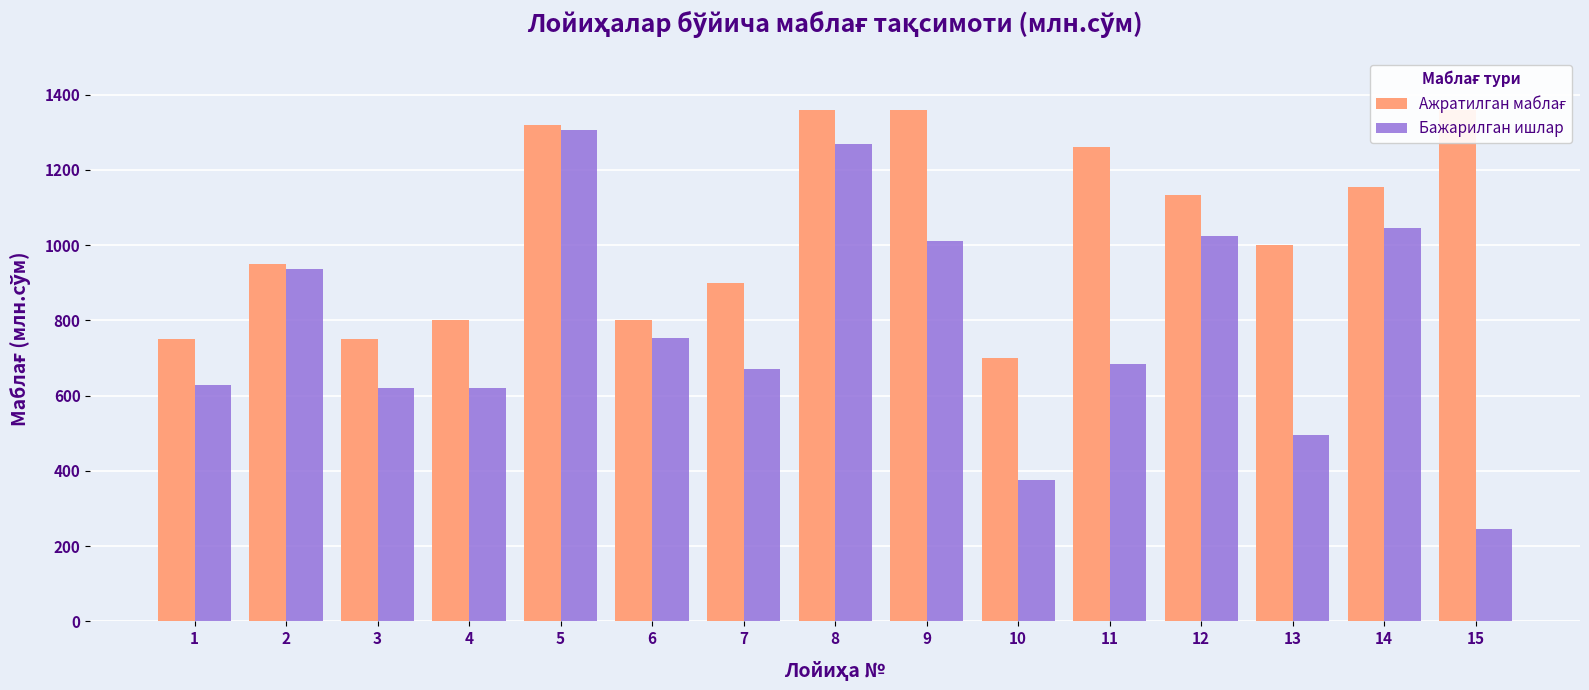

Between 4 and 13, which series saw the biggest shift?

Ажратилган маблағ